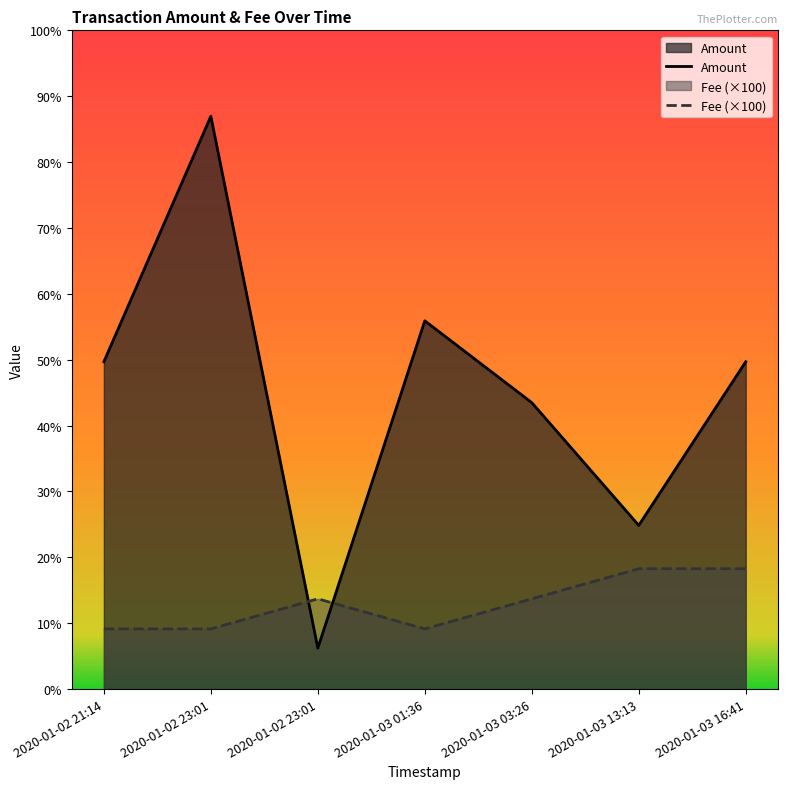

Between 2020-01-02 21:14 and 2020-01-03 01:36, which series saw the biggest shift?

Amount